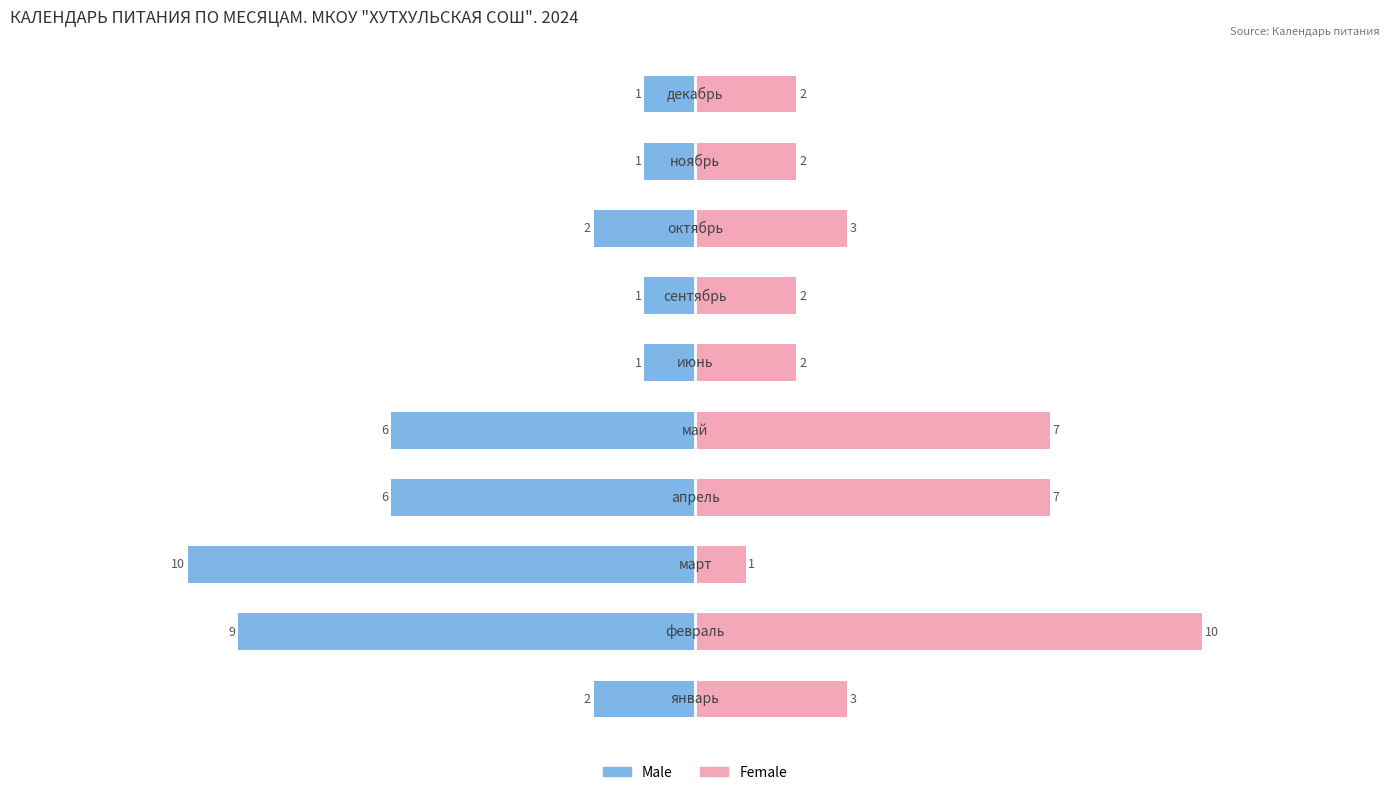

How many bars are there in total?

20